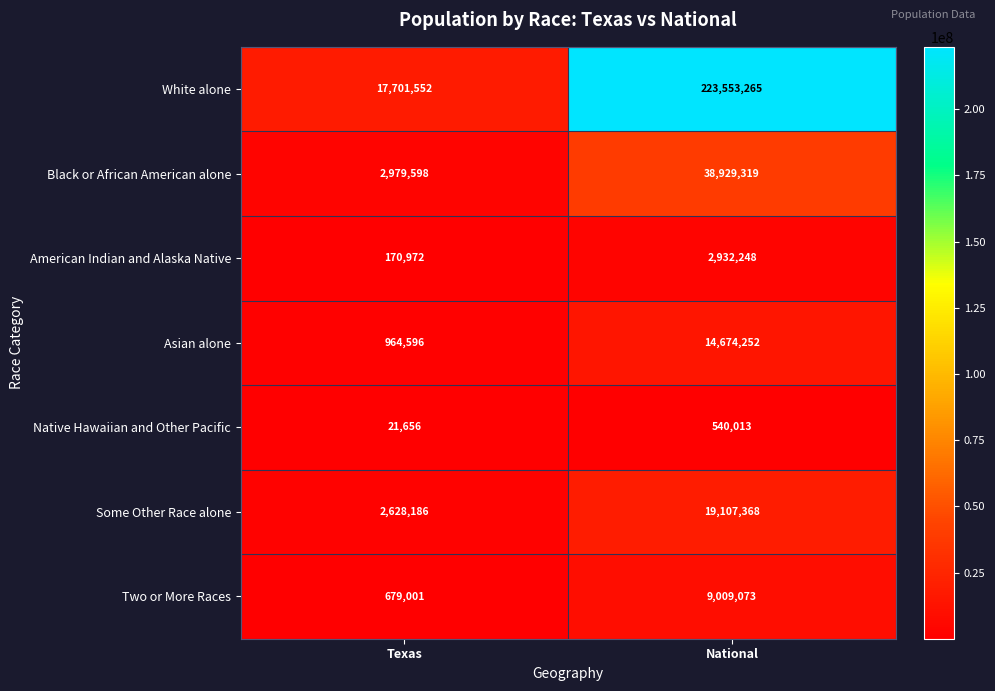

Which series changed the most between Texas and National?

White alone